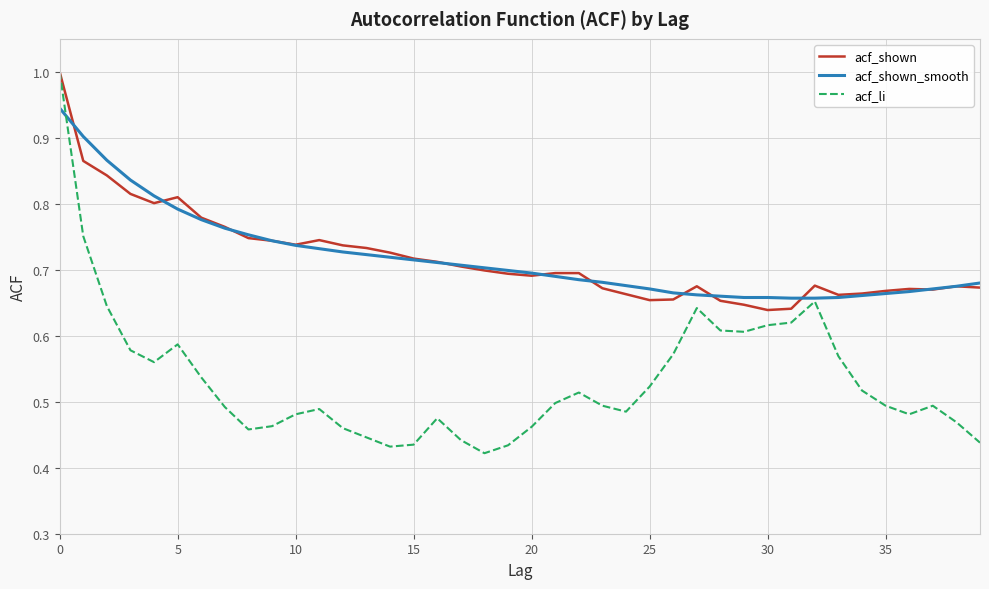

What is the greatest value displayed?

1.0